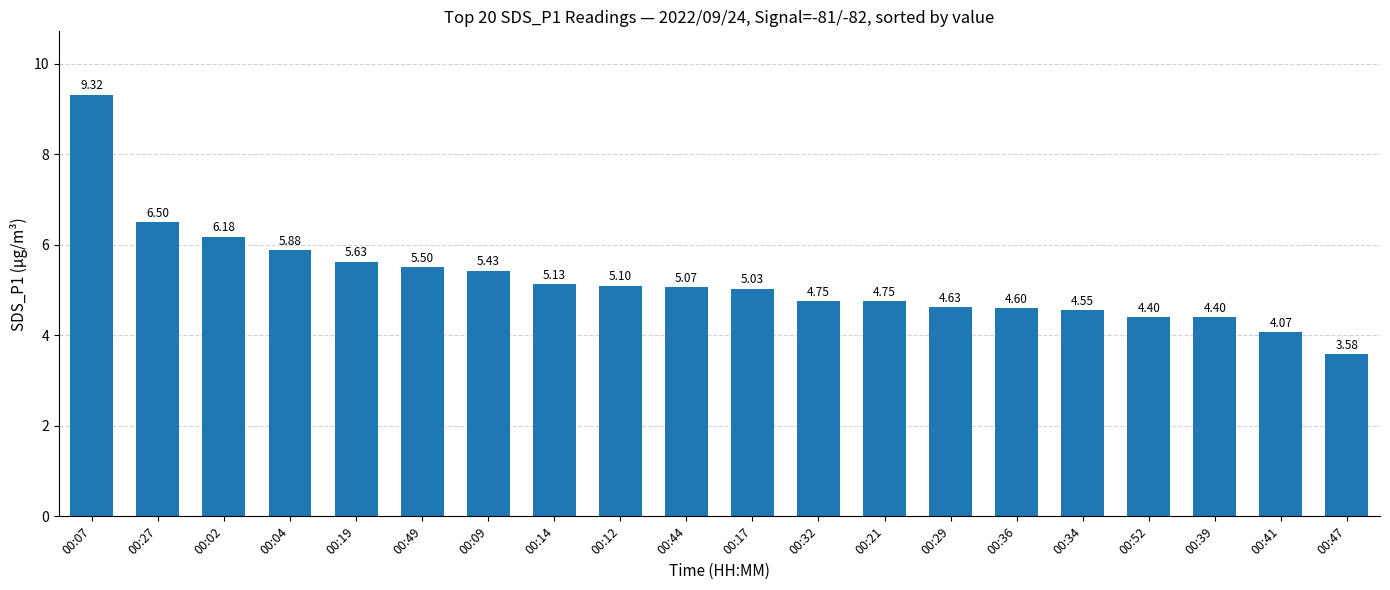

What is the average value?

5.2